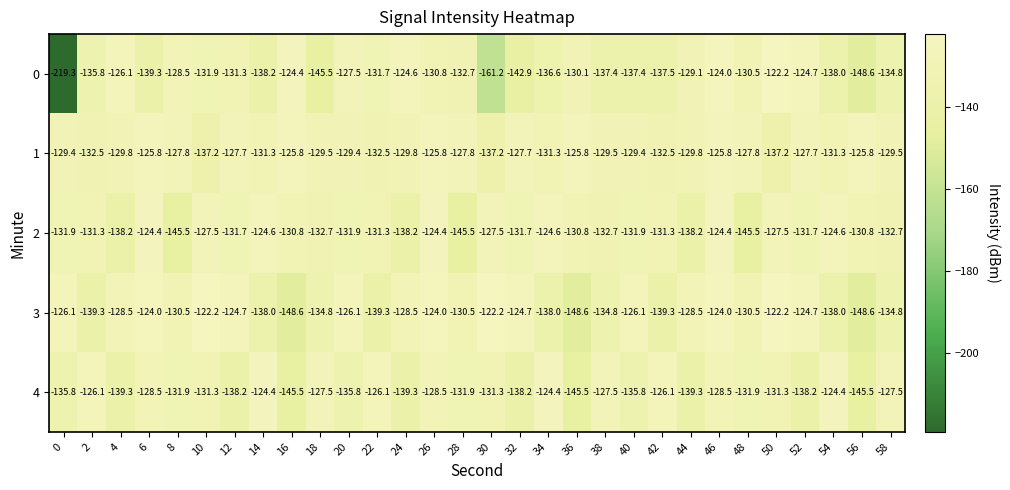

The 4 series shows -170.6 at 46. True or false?

False